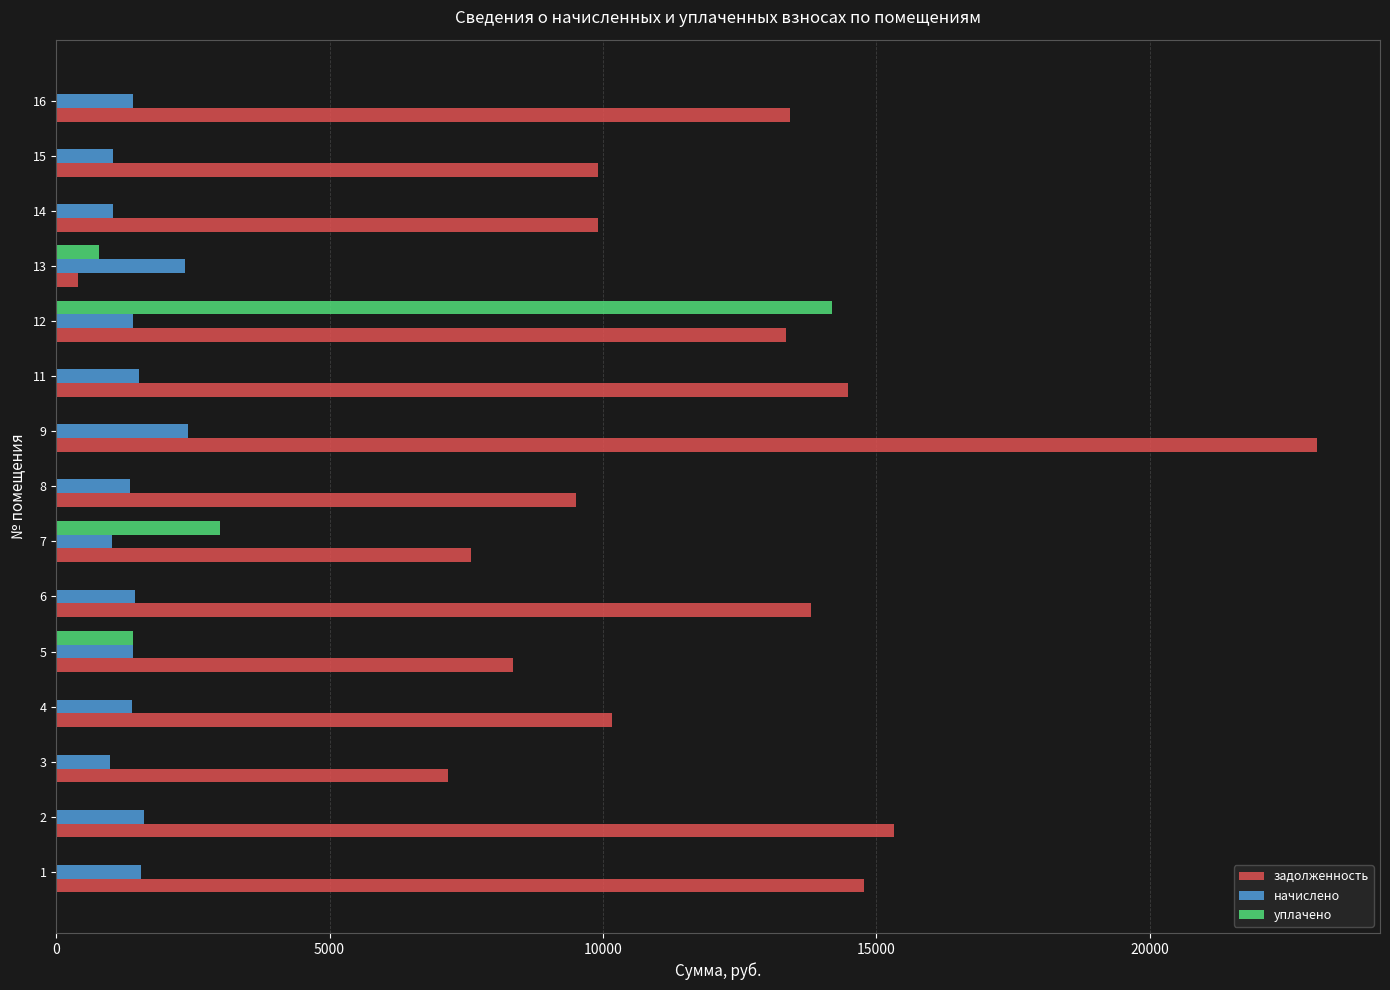

The value of задолженность at 11 is 14487.8. True or false?

True